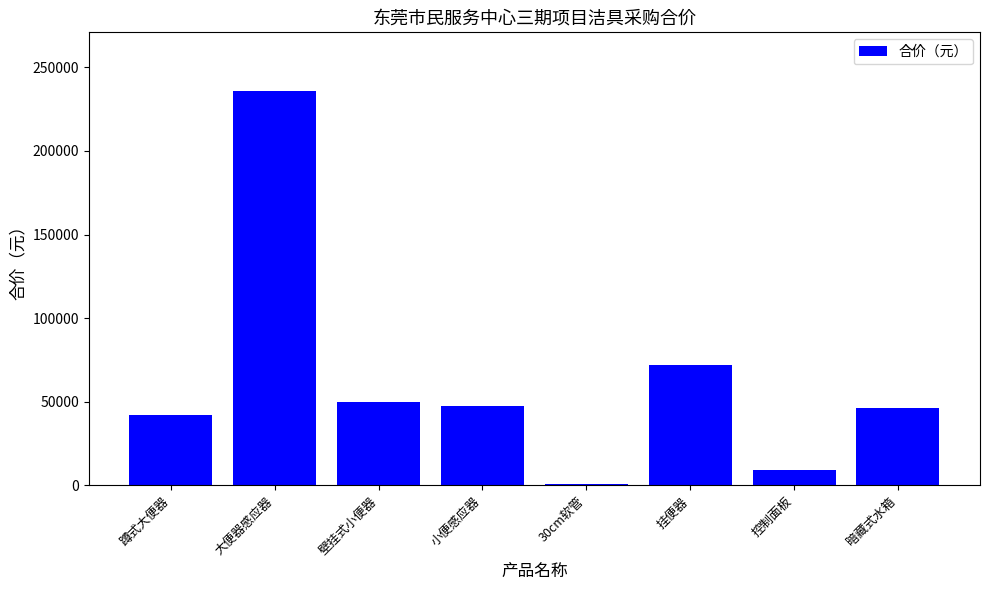

What is the maximum value shown in the chart?

235495.8